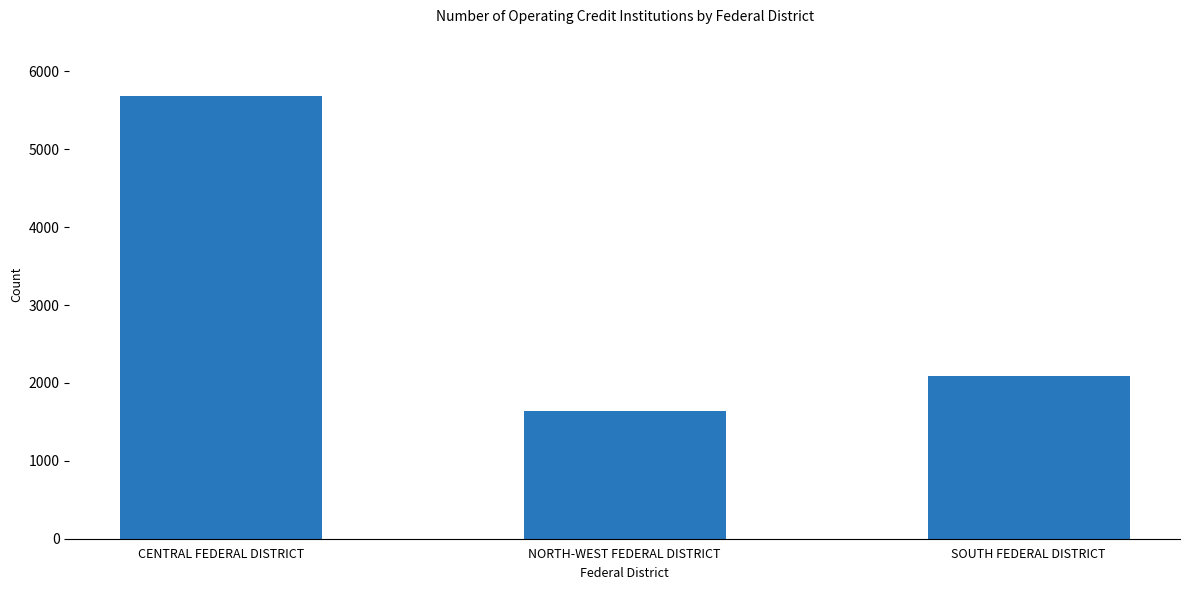

How many data points does each series have?

3